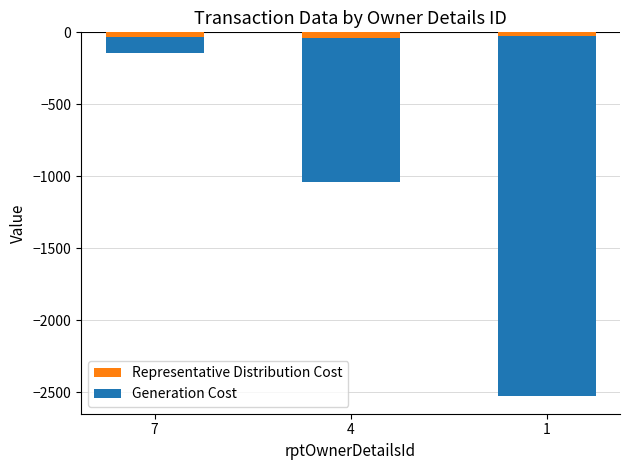

Reading right to left, list all the values displayed in this chart.

Representative Distribution Cost: -24.5	-42.6	-33.9
Generation Cost: -2500.0	-1000.0	-112.0